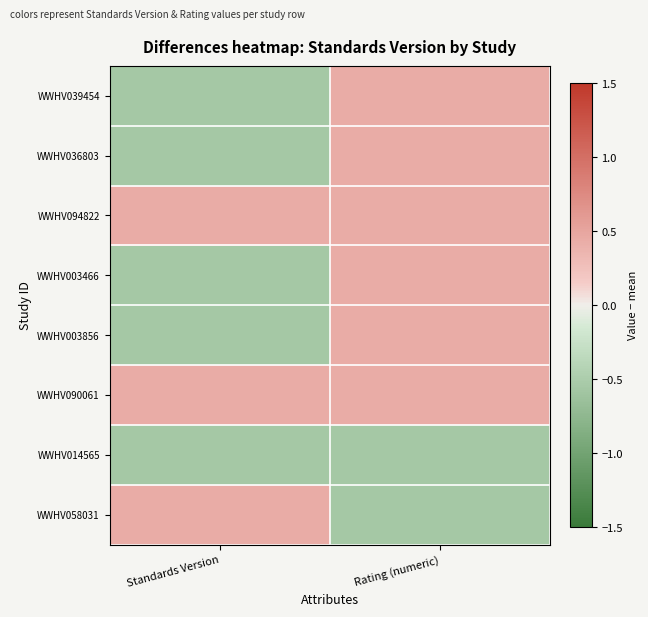

Reading left to right, what are all the values shown in this chart?

WWHV039454: Standards Version=-0.6	Rating (numeric)=0.4
WWHV036803: Standards Version=-0.6	Rating (numeric)=0.4
WWHV094822: Standards Version=0.4	Rating (numeric)=0.4
WWHV003466: Standards Version=-0.6	Rating (numeric)=0.4
WWHV003856: Standards Version=-0.6	Rating (numeric)=0.4
WWHV090061: Standards Version=0.4	Rating (numeric)=0.4
WWHV014565: Standards Version=-0.6	Rating (numeric)=-0.6
WWHV058031: Standards Version=0.4	Rating (numeric)=-0.6